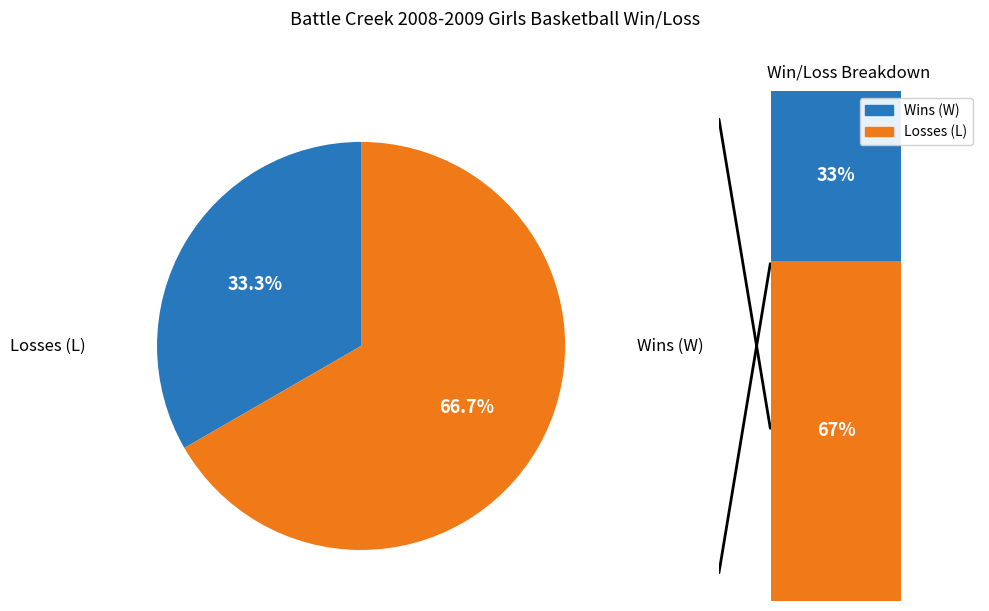

Is there any slice that represents more than half of the pie?

Yes